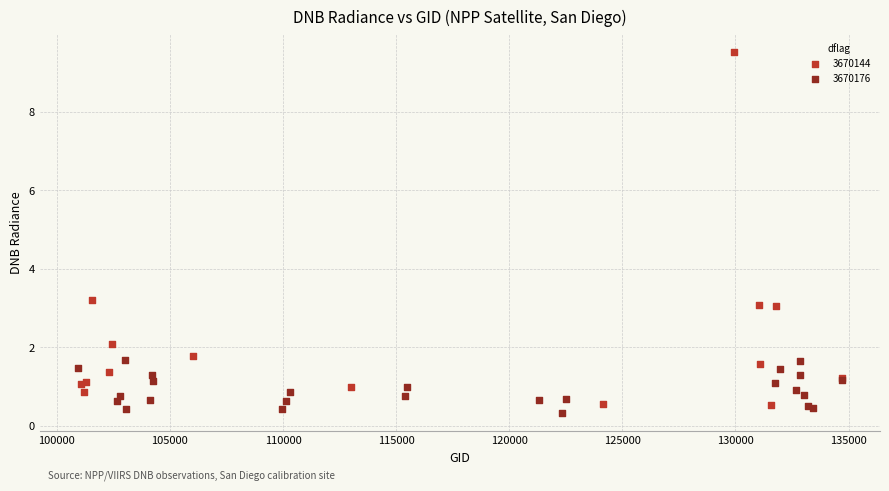

Which series contains the highest Y value?

3670144